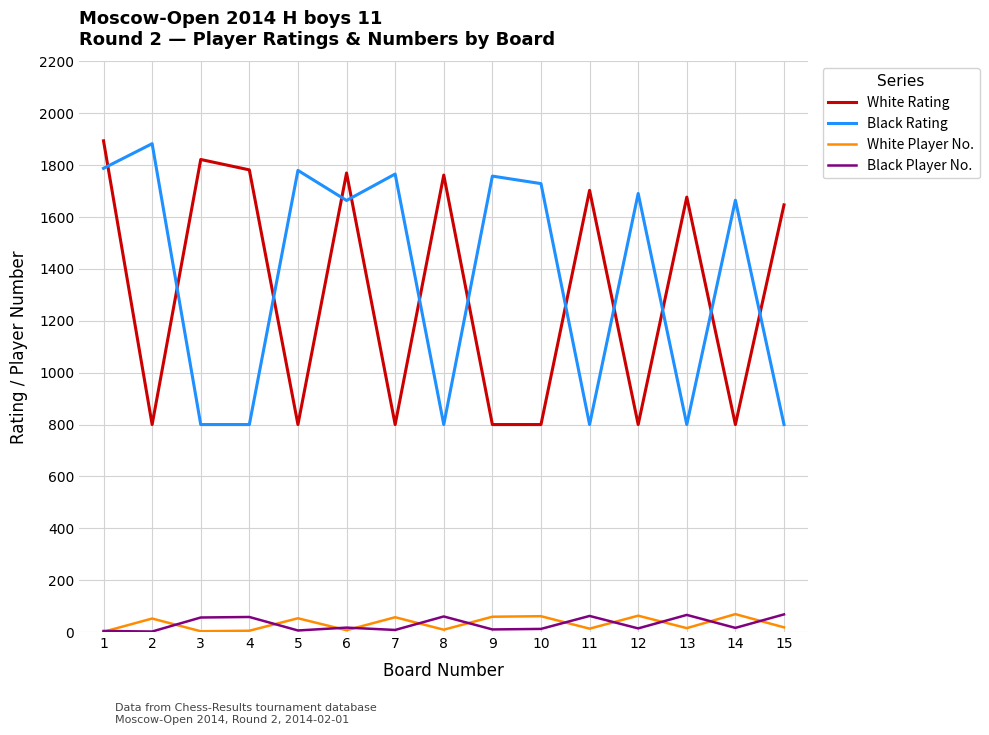

The value of White Rating at 11 is 1703. True or false?

True